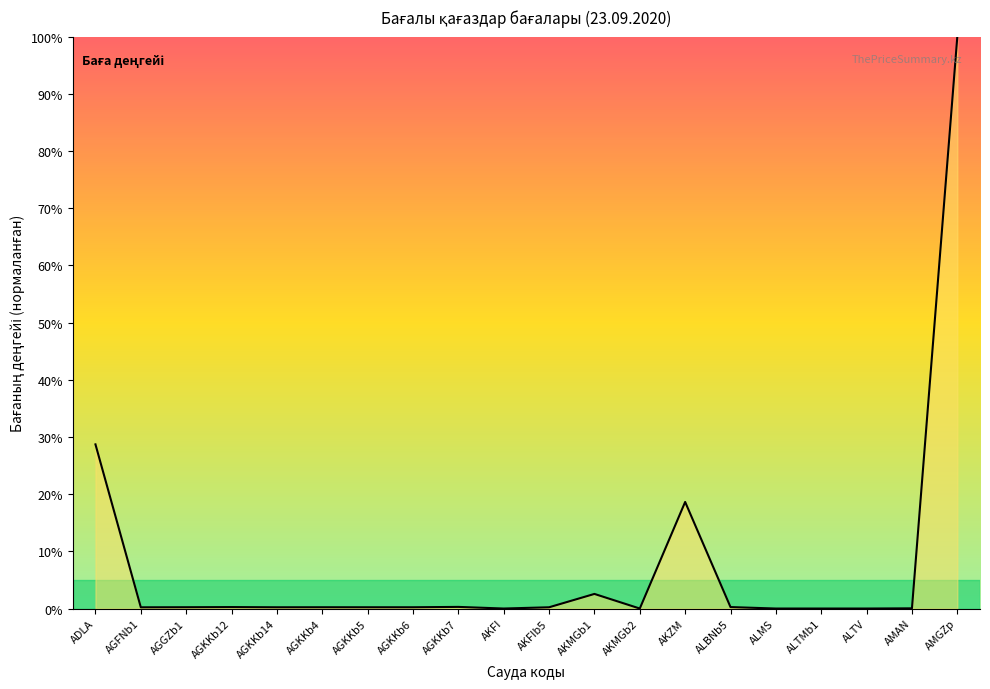

True or false: the data shows 100.0 at AMGZp.

True